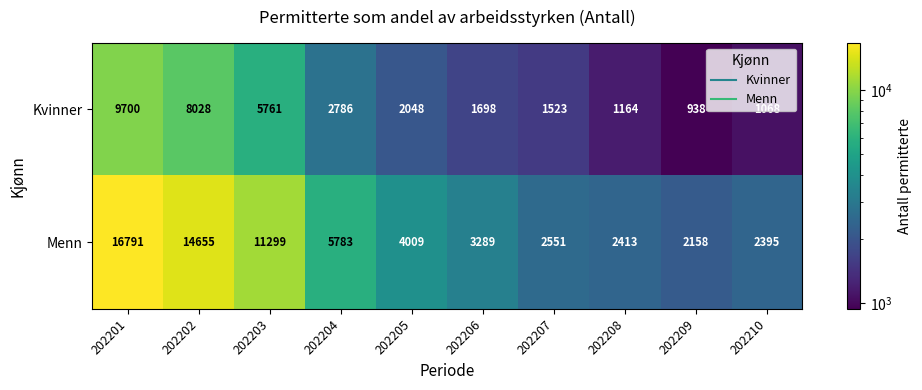

Is it true that Menn equals 1056 at 202206?

False